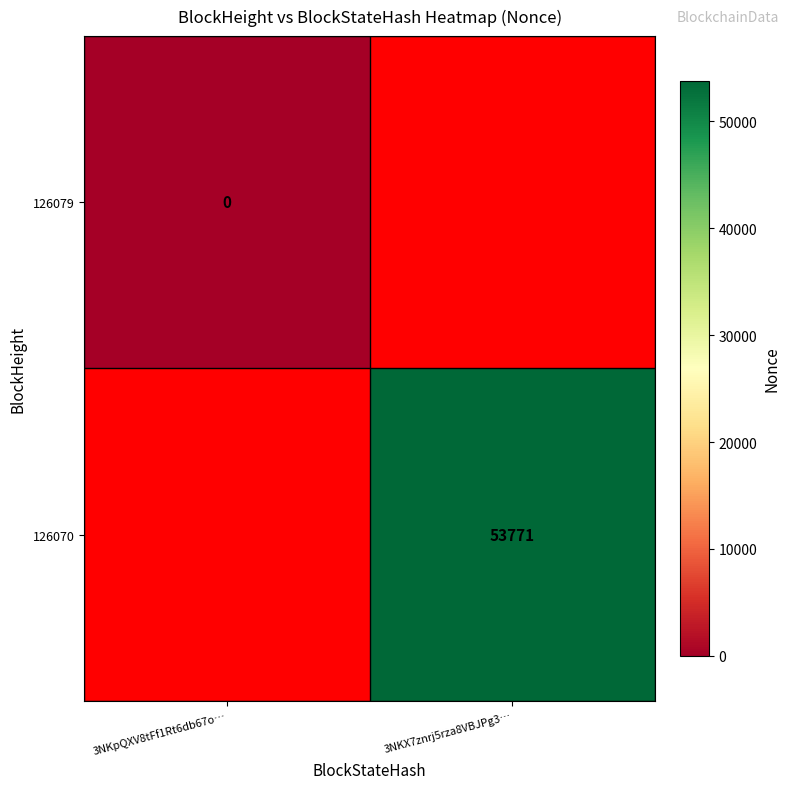

Is it true that 126070 equals 53771 at 3NKX7znrj5rza8VBJPg3…?

True